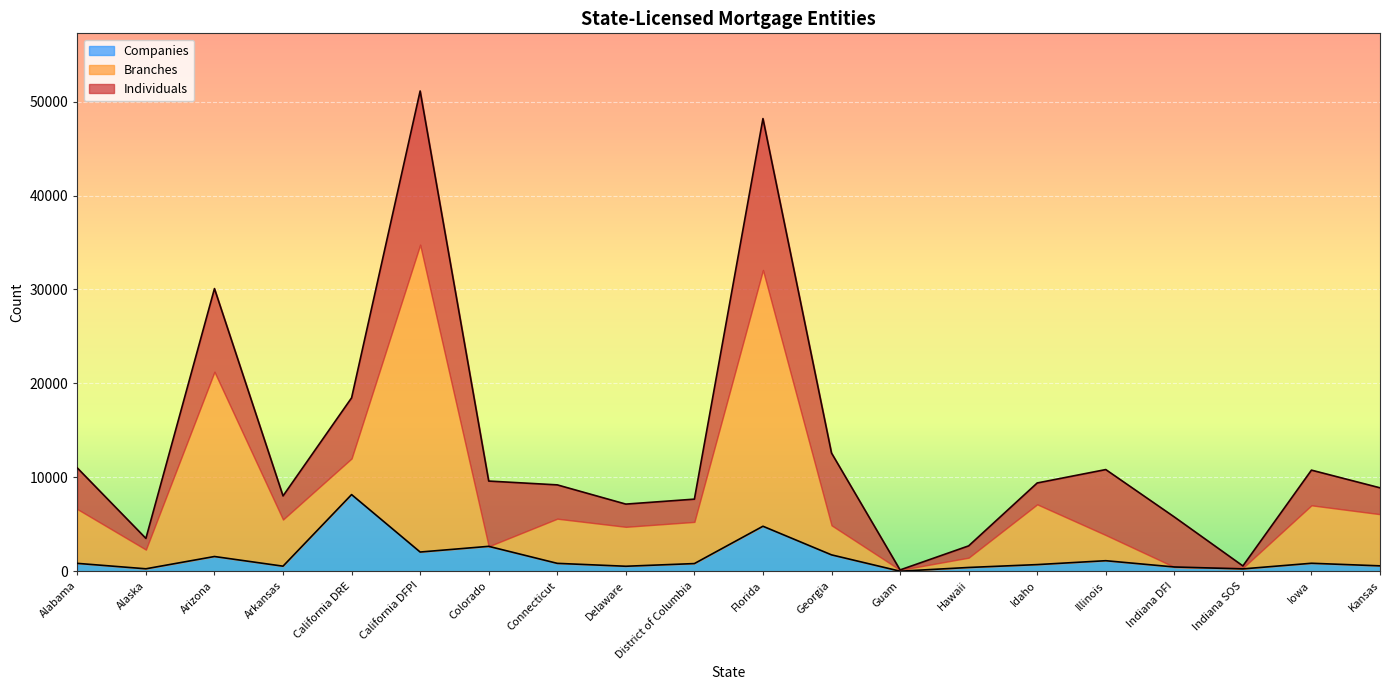

At which label is Companies closest to 4100?

Florida